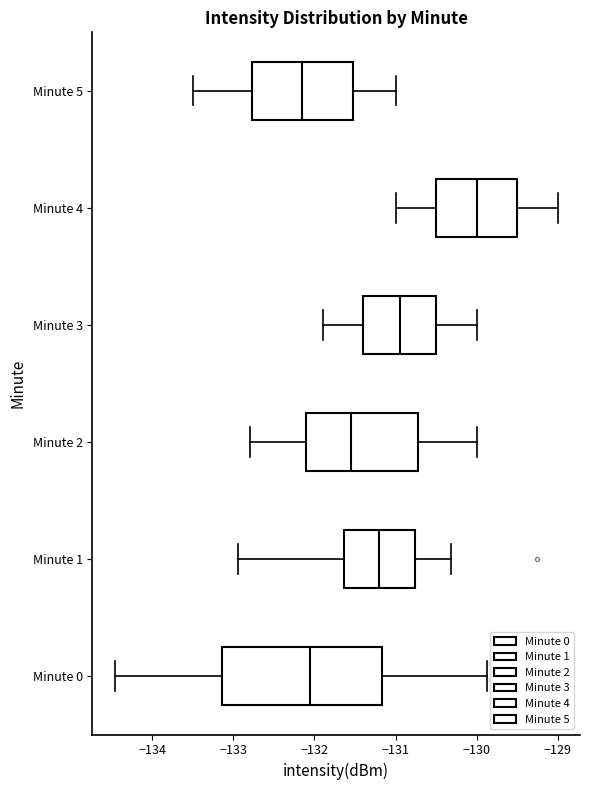

Reading bottom to top, transcribe this box plot: for each box, give where its median line is, the range the box spans, and where its two whiskers end, as read against the x-axis. The values are not printed on the chart, so give them approximately, as read against the axis.

Minute 0: median -132.1, box -133.1 to -131.2, whiskers -134.5 to -129.9
Minute 1: median -131.2, box -131.6 to -130.8, whiskers -132.9 to -130.3
Minute 2: median -131.5, box -132.1 to -130.7, whiskers -132.8 to -130.0
Minute 3: median -130.9, box -131.4 to -130.5, whiskers -131.9 to -130.0
Minute 4: median -130.0, box -130.5 to -129.5, whiskers -131.0 to -129.0
Minute 5: median -132.1, box -132.8 to -131.5, whiskers -133.5 to -131.0